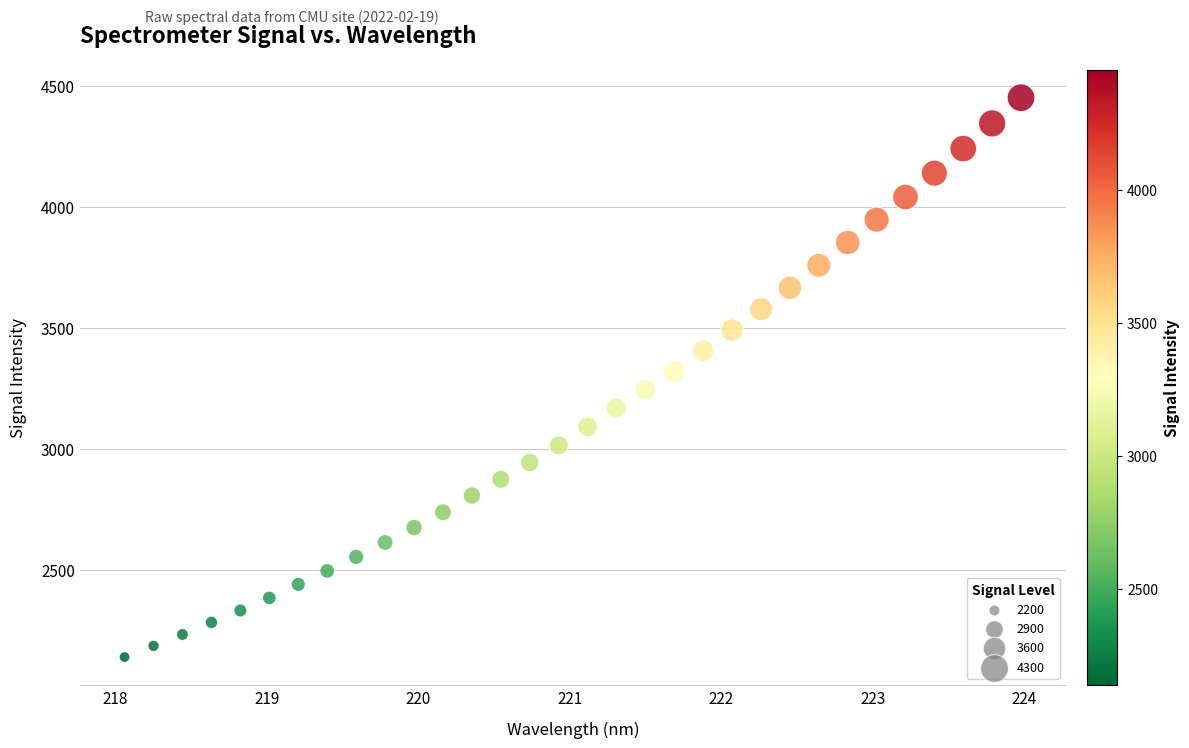

What is the range of X values (max minus min)?

5.9